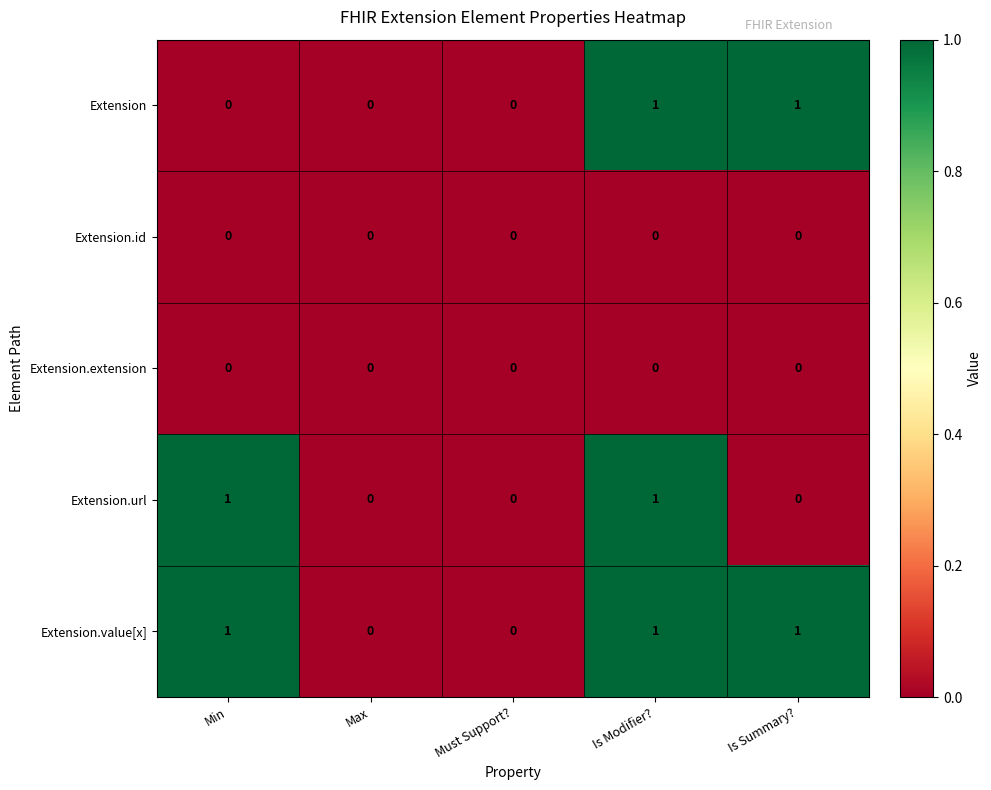

Which series has the largest total across all categories?

Extension.value[x]